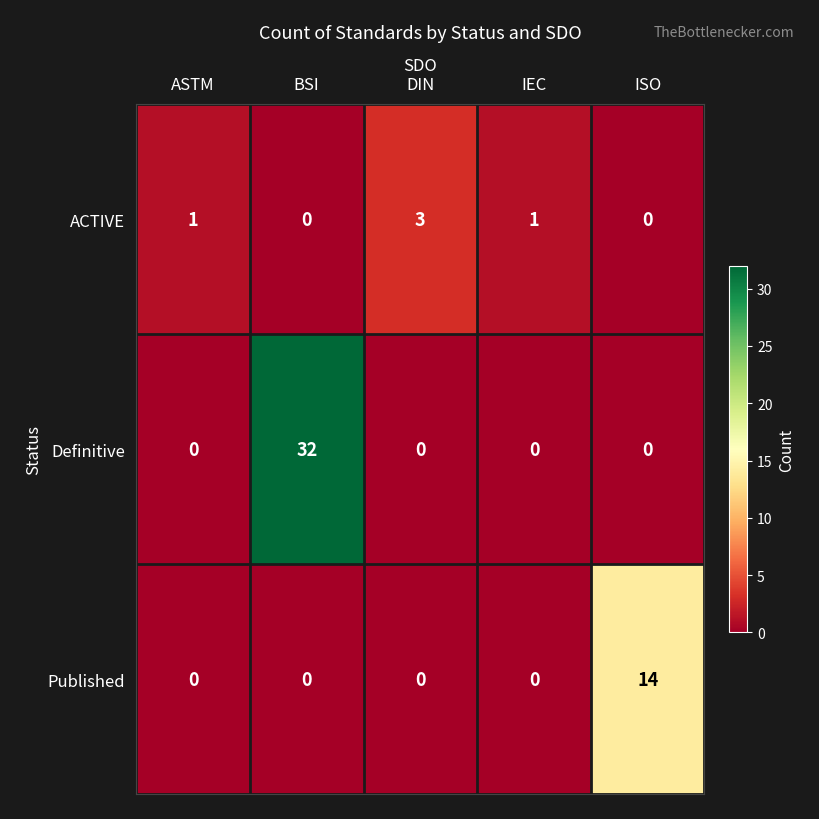

The Published series shows 14 at ISO. True or false?

True